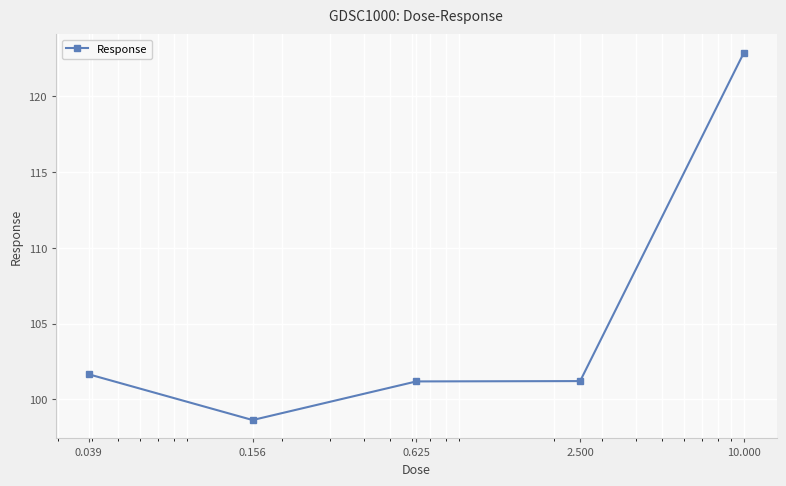

What is the difference between the maximum and minimum values?

24.3